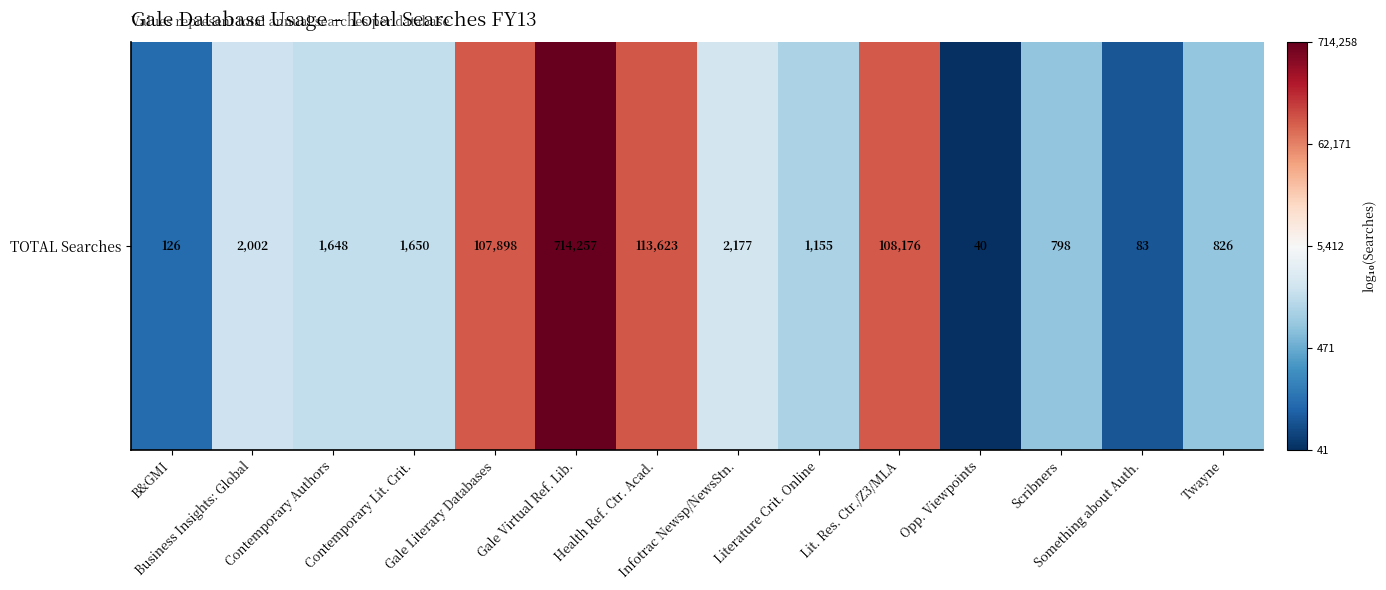

At which label is the value closest to 3?

Literature Crit. Online